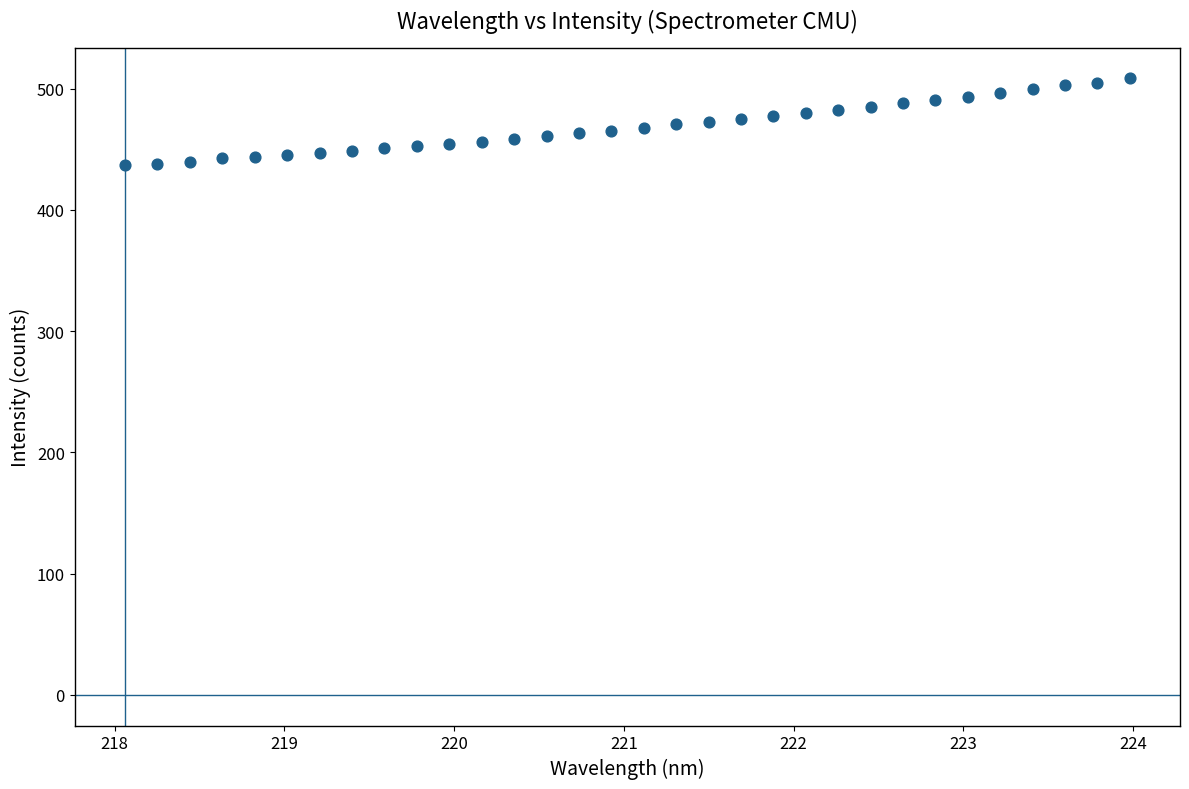

What is the range of X values (max minus min)?

5.9